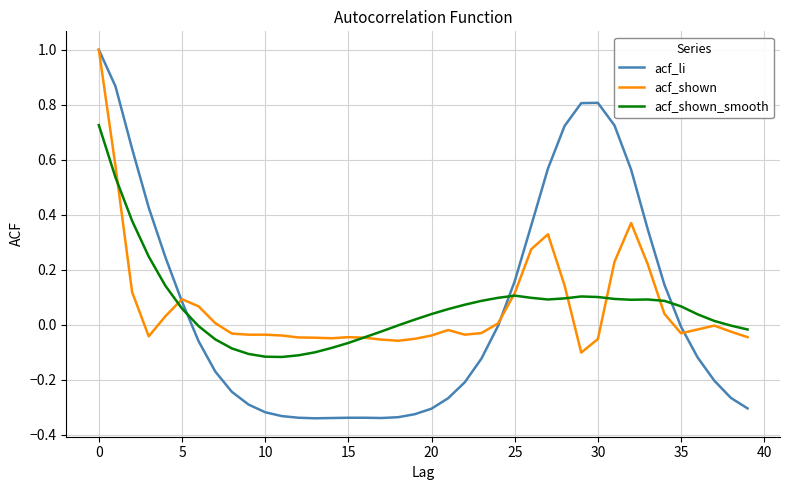

Which series has the widest spread of values?

acf_li